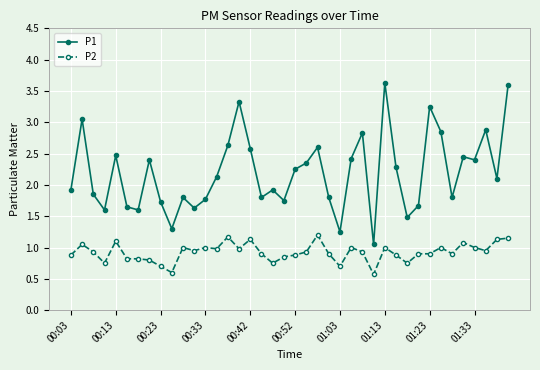

Which series has the largest total across all categories?

P1